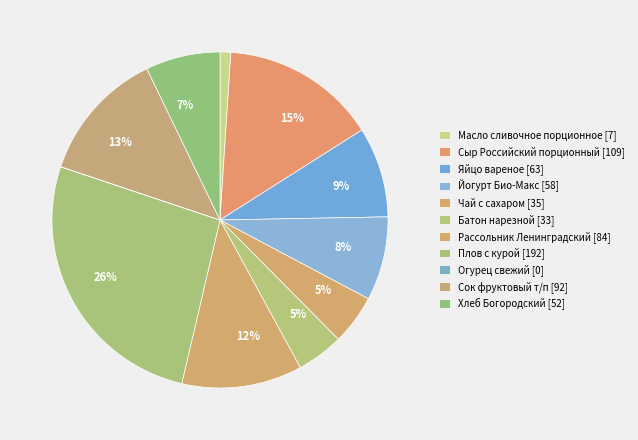

What percentage is the Батон нарезной slice, to the nearest percent?

5%